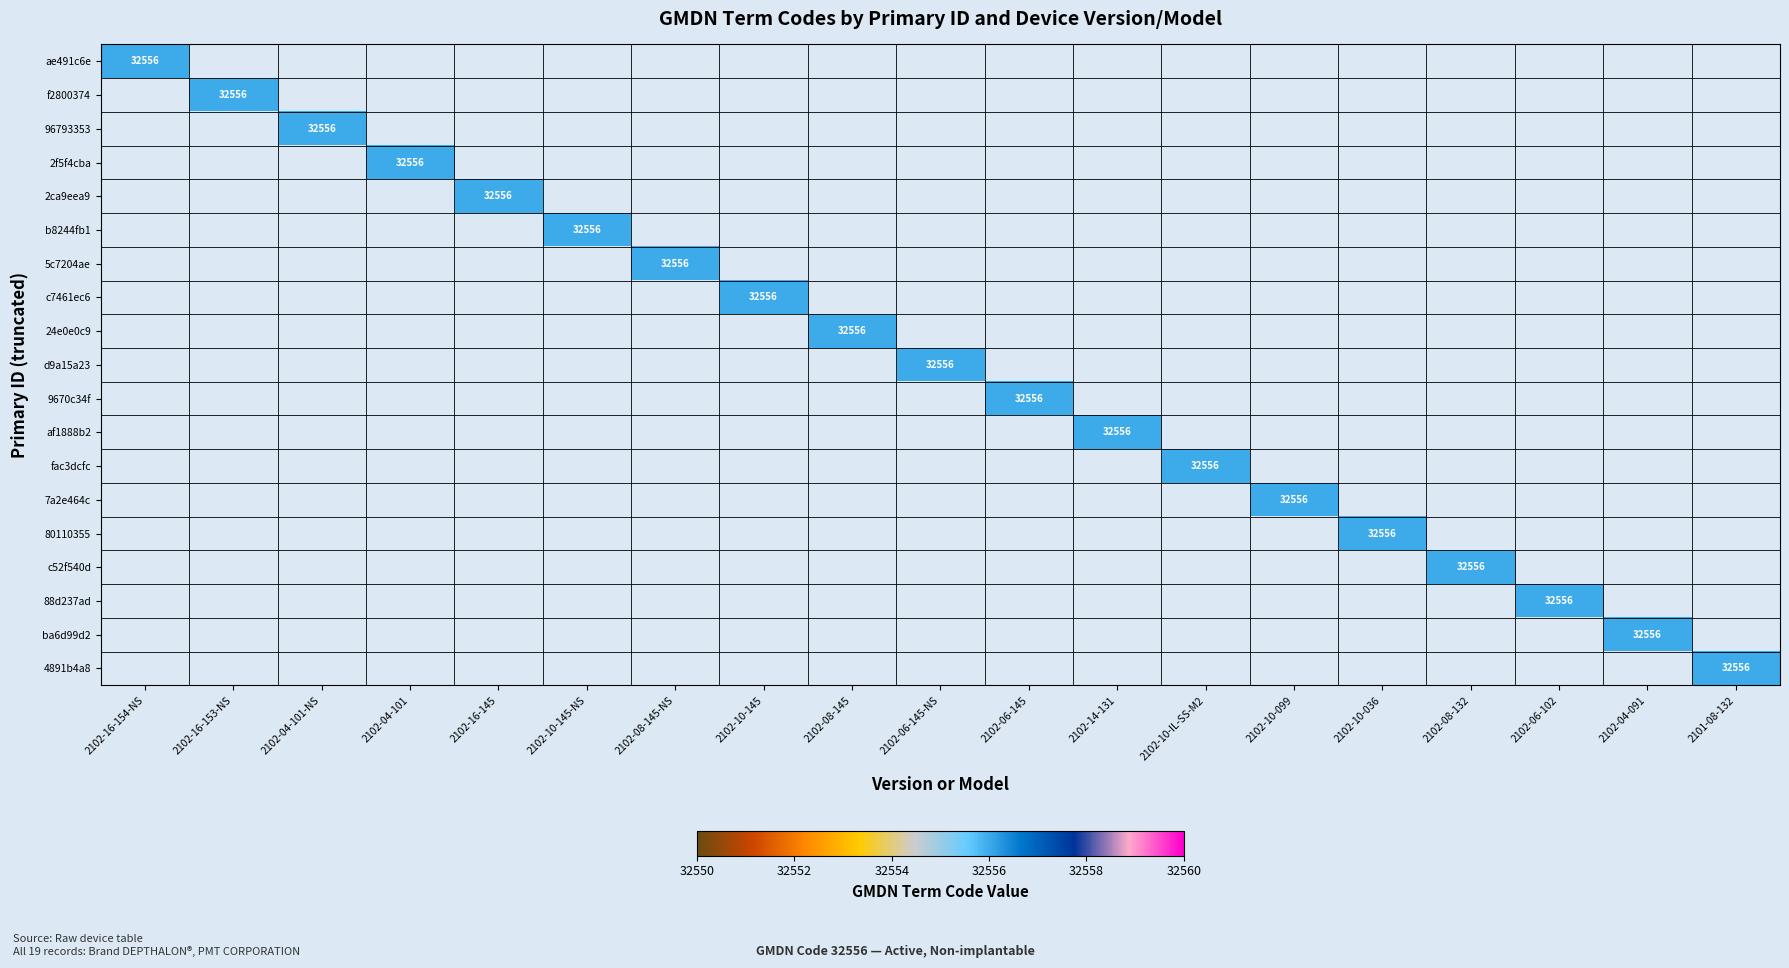

What is the maximum value shown in the chart?

32556